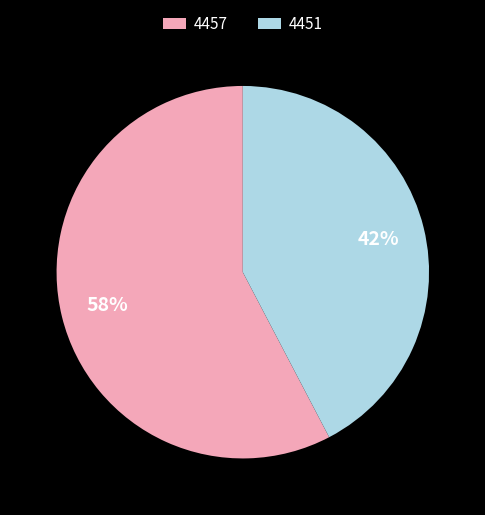

Is the sum of 4457 and 4451 greater than half?

Yes